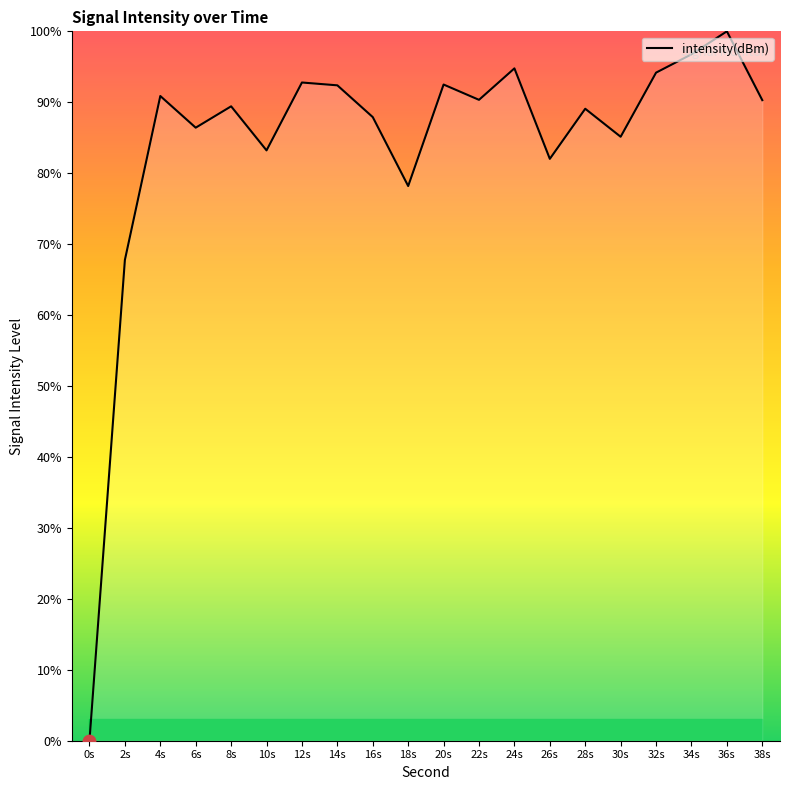

What is the change in value from 12s to 22s?

-2.4